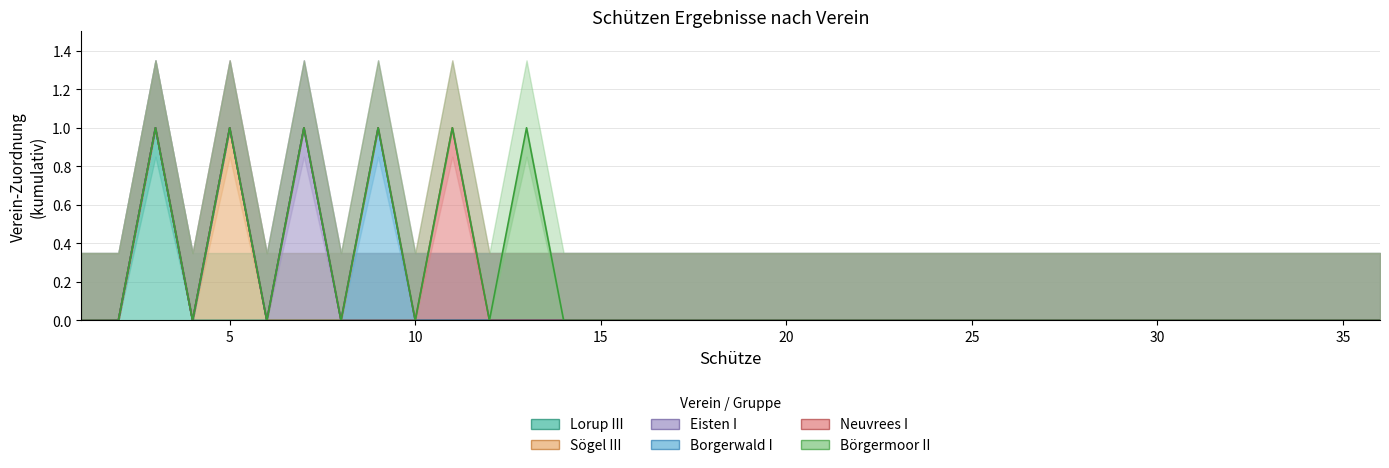

Which series has the largest total across all categories?

Börgermoor II